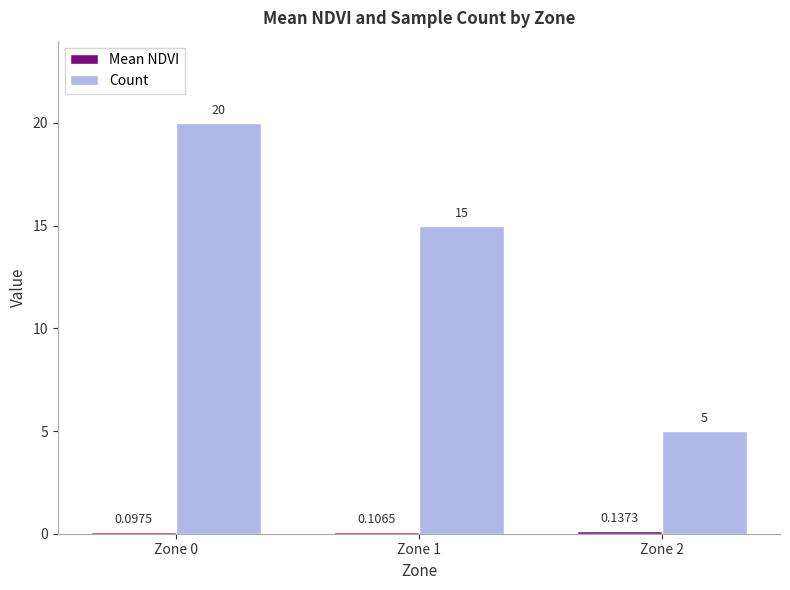

List the labels in order of Count value, largest first.

Zone 0, Zone 1, Zone 2